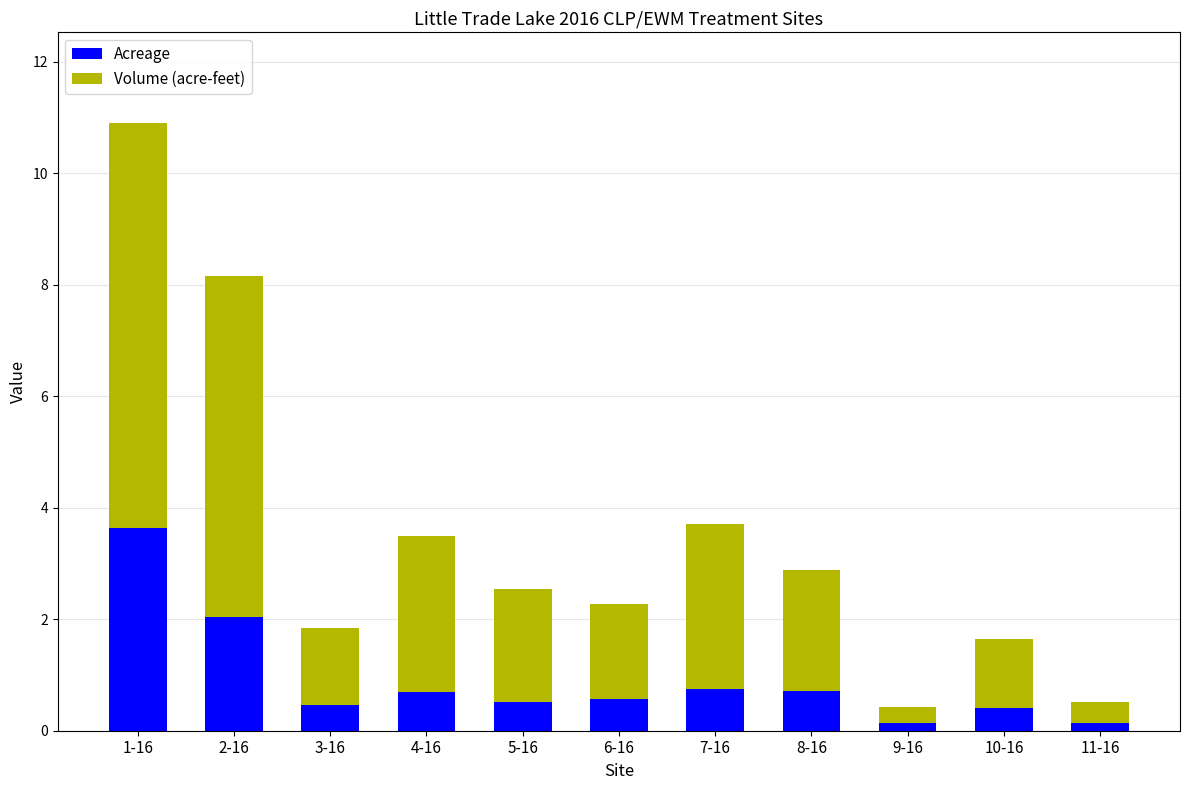

At which category is the sum across all series the highest?

1-16